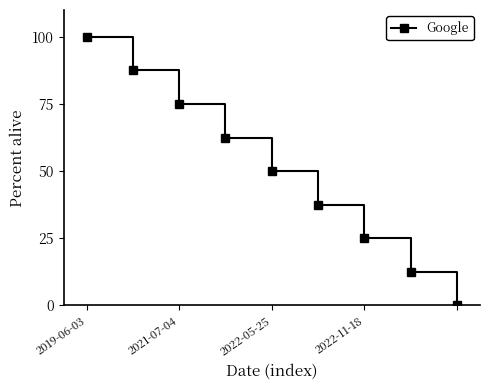

Reading left to right, what are all the values shown in this chart?

100.0	87.5	75.0	62.5	50.0	37.5	25.0	12.5	0.0